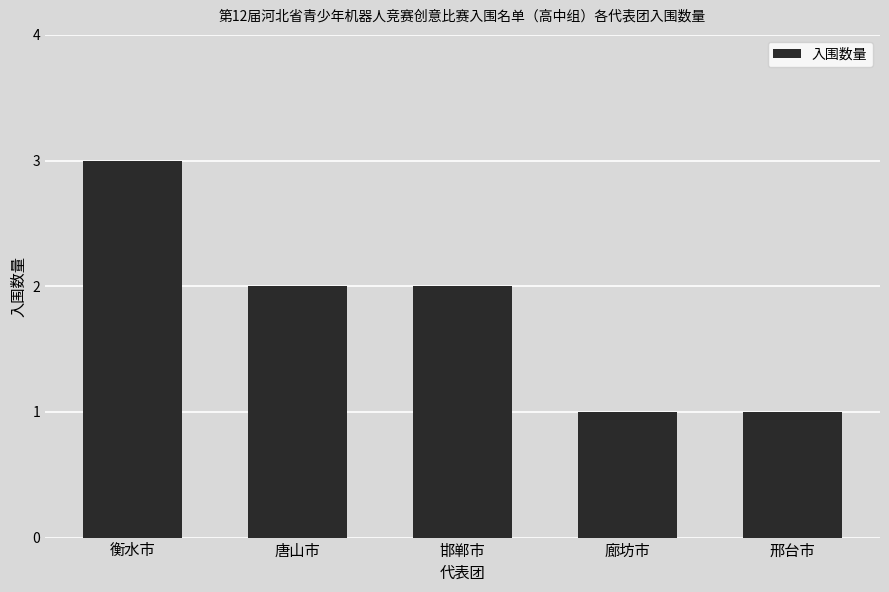

How many values are between 1 and 2?

4